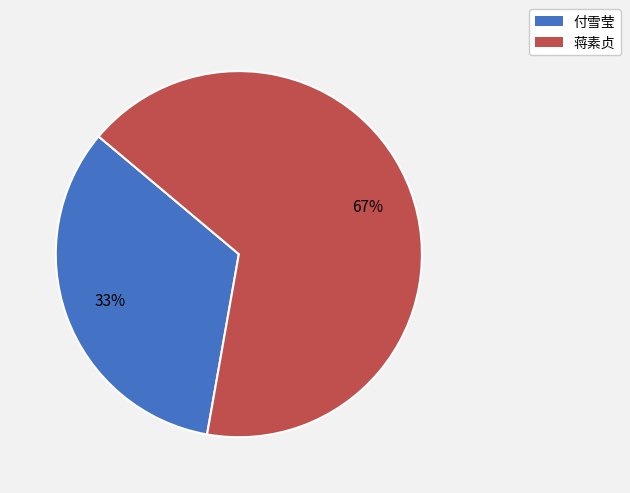

Is it true that 付雪莹 is 33% of the pie?

True